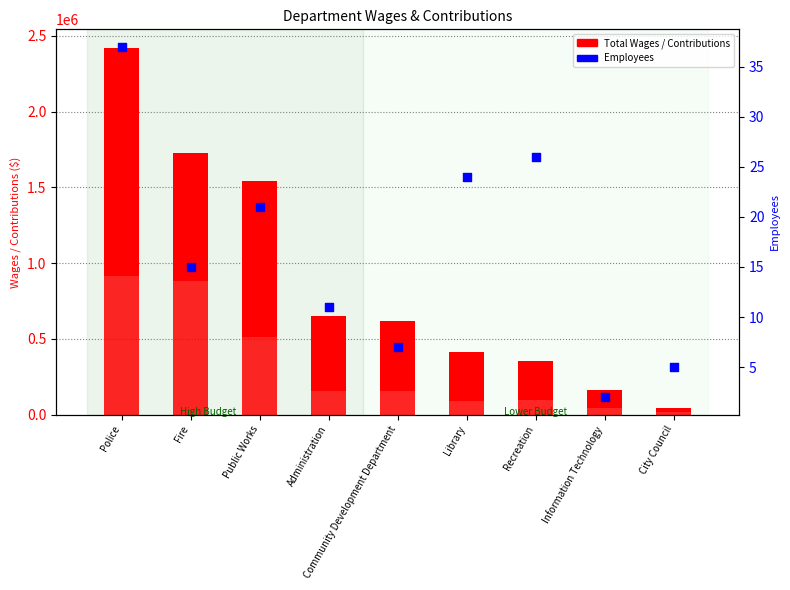

What is the total value across all series at Library?

416111.2